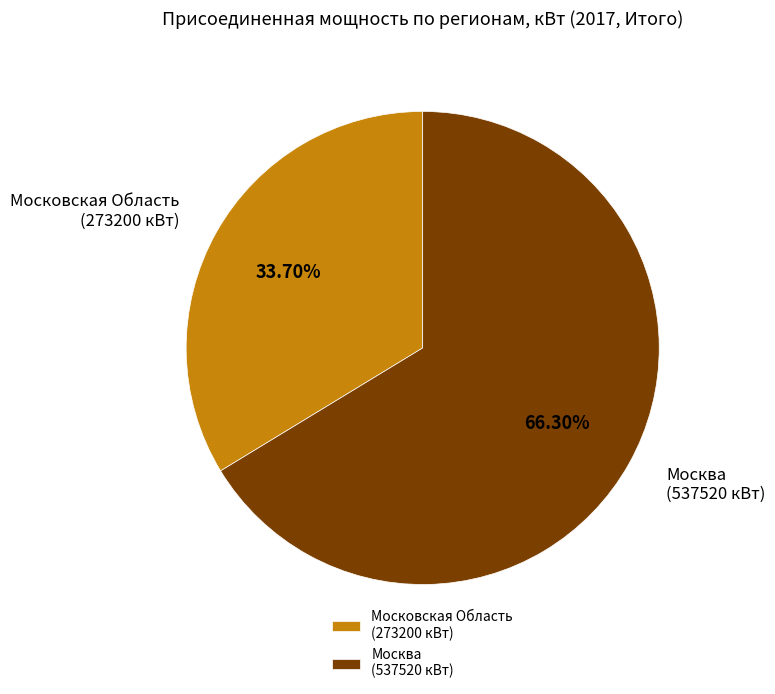

How many segments does this pie chart have?

2